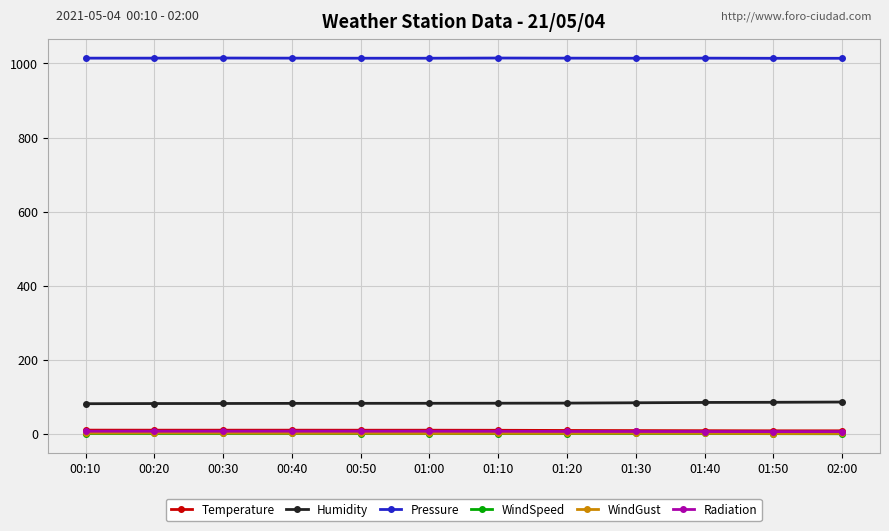

True or false: Humidity and Temperature intersect in this chart.

False